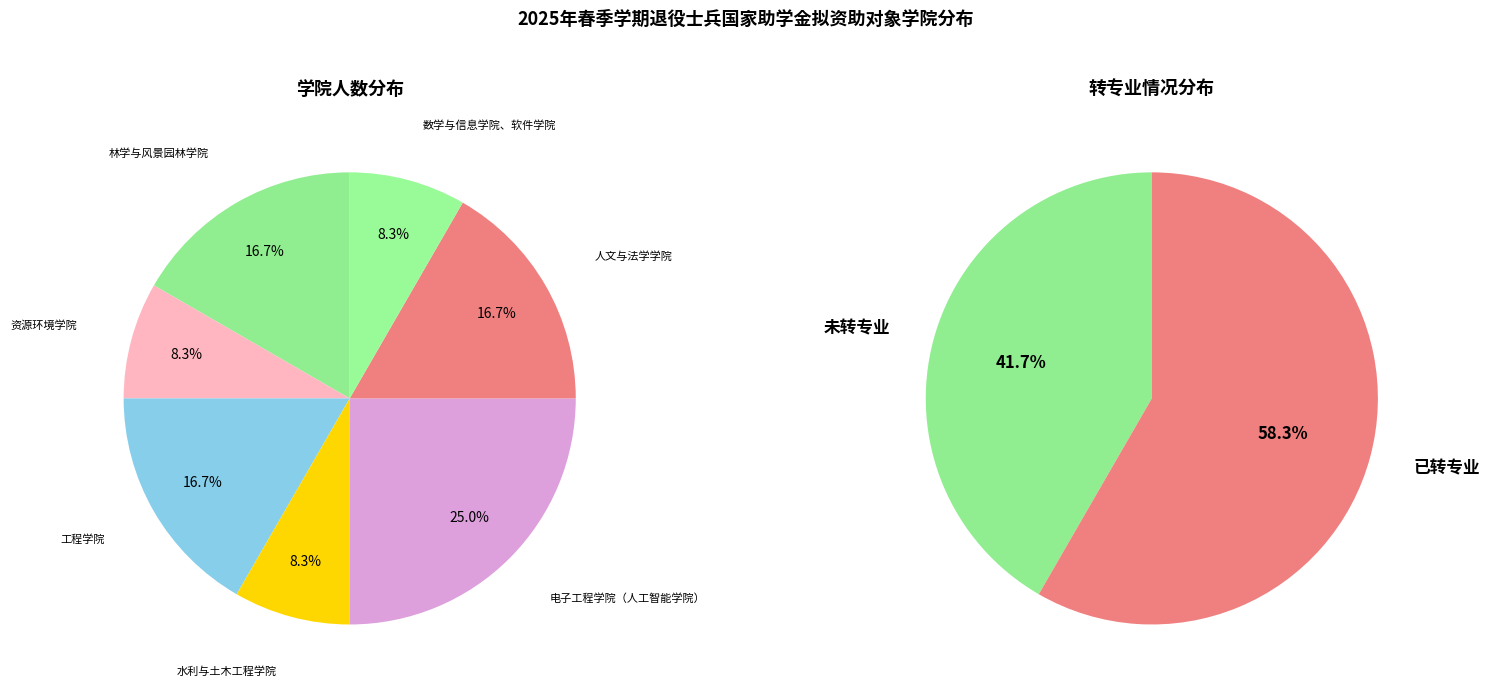

How many slices are in this pie chart?

7